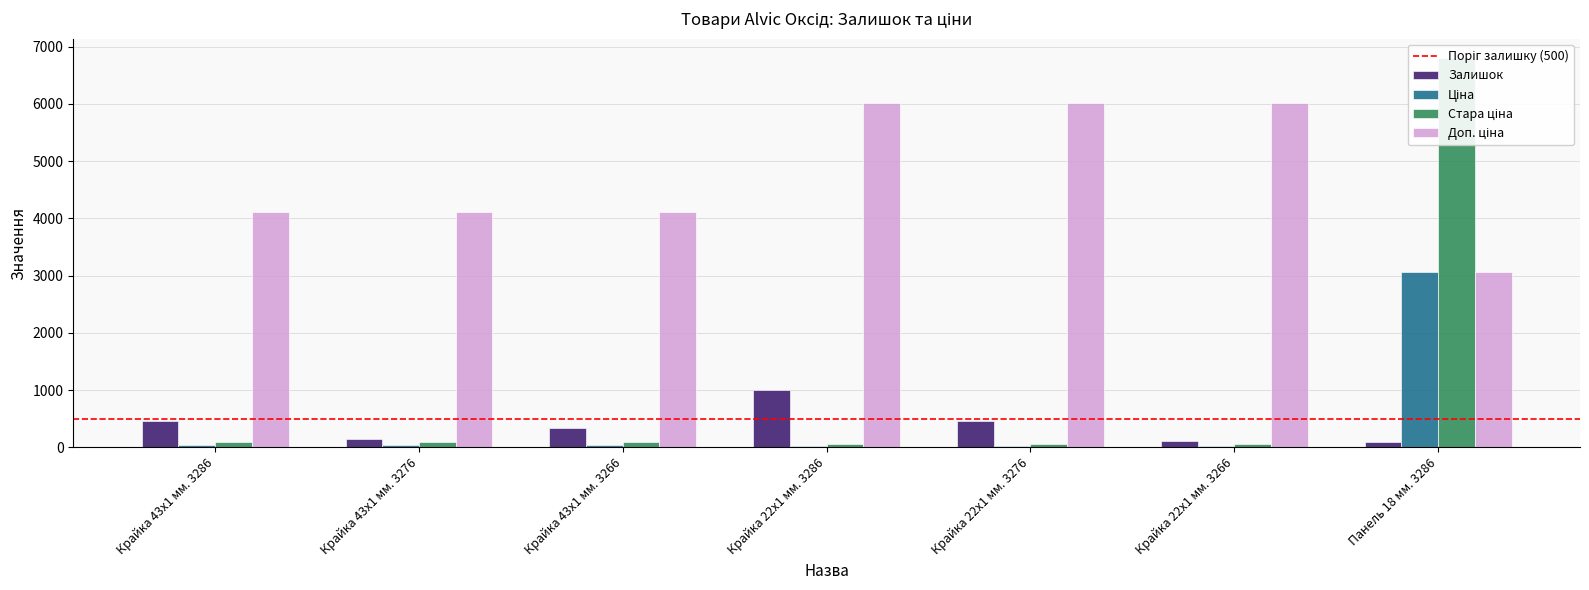

Between Крайка 43x1 мм. 3276 and Крайка 43x1 мм. 3266, which series saw the biggest shift?

Залишок